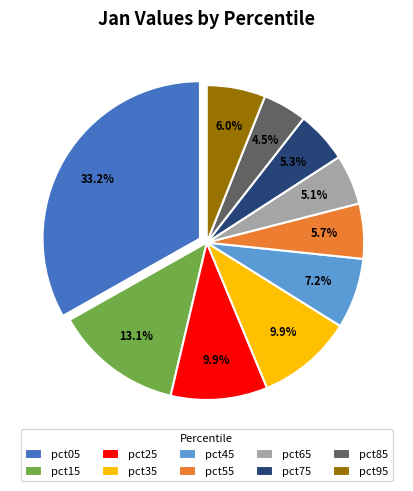

How many slices are in this pie chart?

10